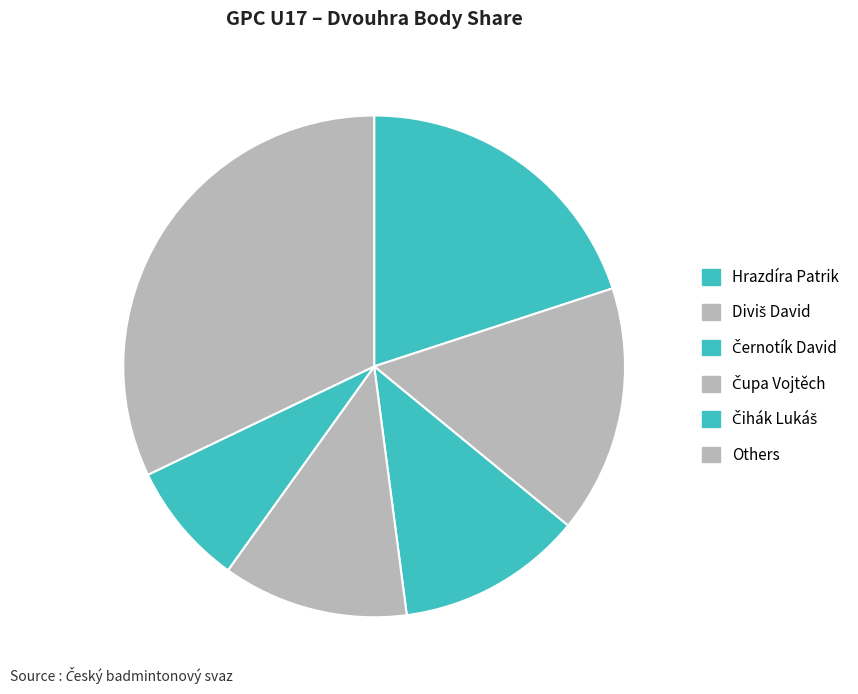

Which category has the biggest portion of the pie?

Others